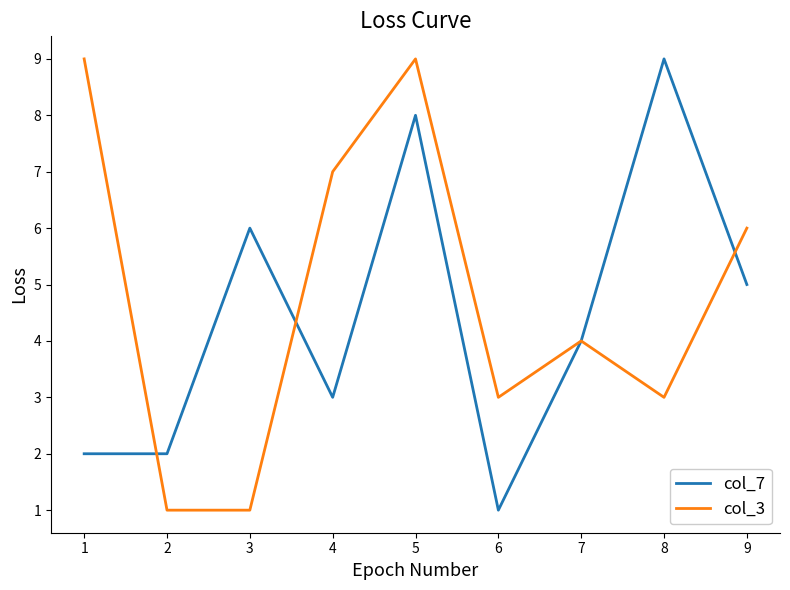

What is the difference between the maximum and second lowest values in the col_7 series?

7